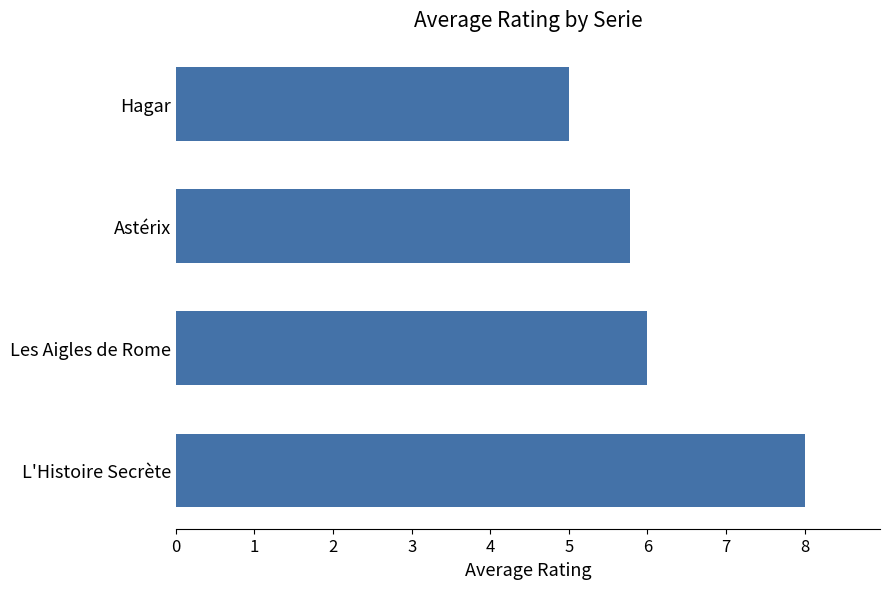

Rank the categories by value from lowest to highest.

Hagar, Astérix, Les Aigles de Rome, L'Histoire Secrète